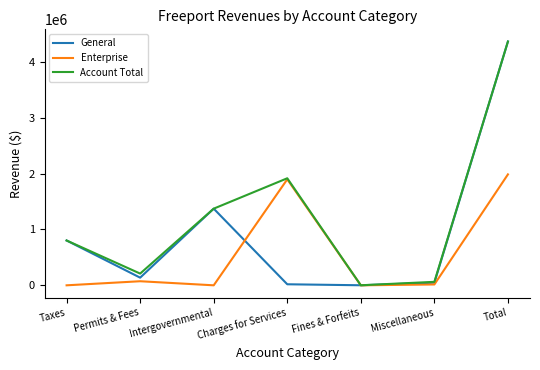

At which category is the sum across all series the highest?

Total